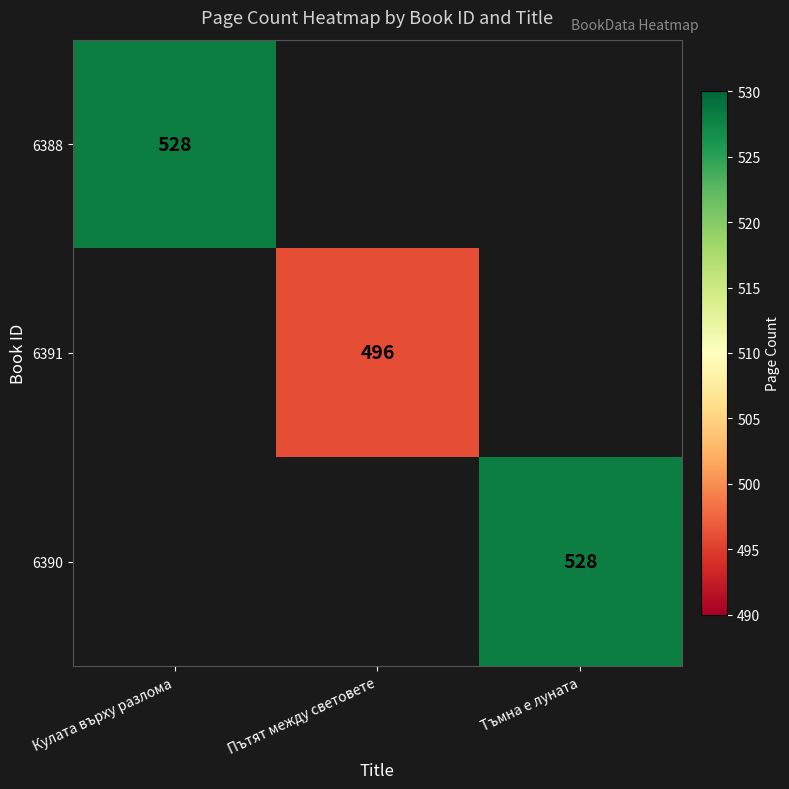

True or false: 6388 has a value of 528 at Кулата върху разлома.

True